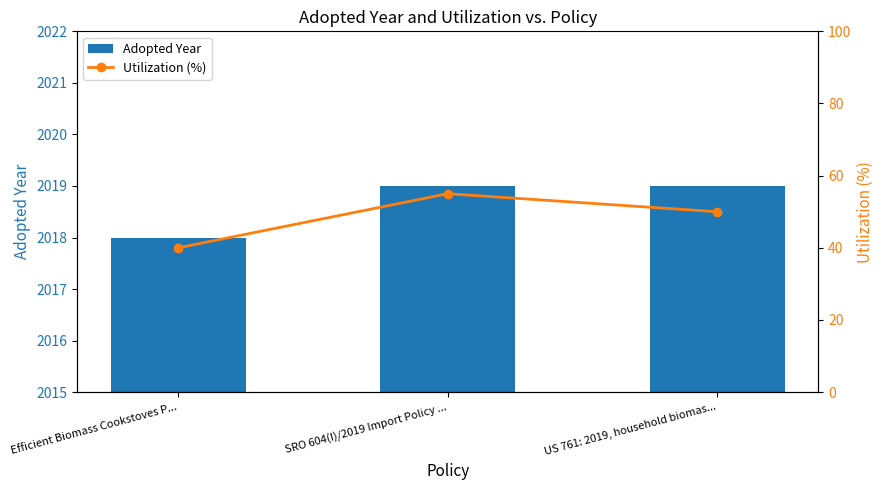

What position from the left is SRO 604(I)/2019 Import Policy ...?

2